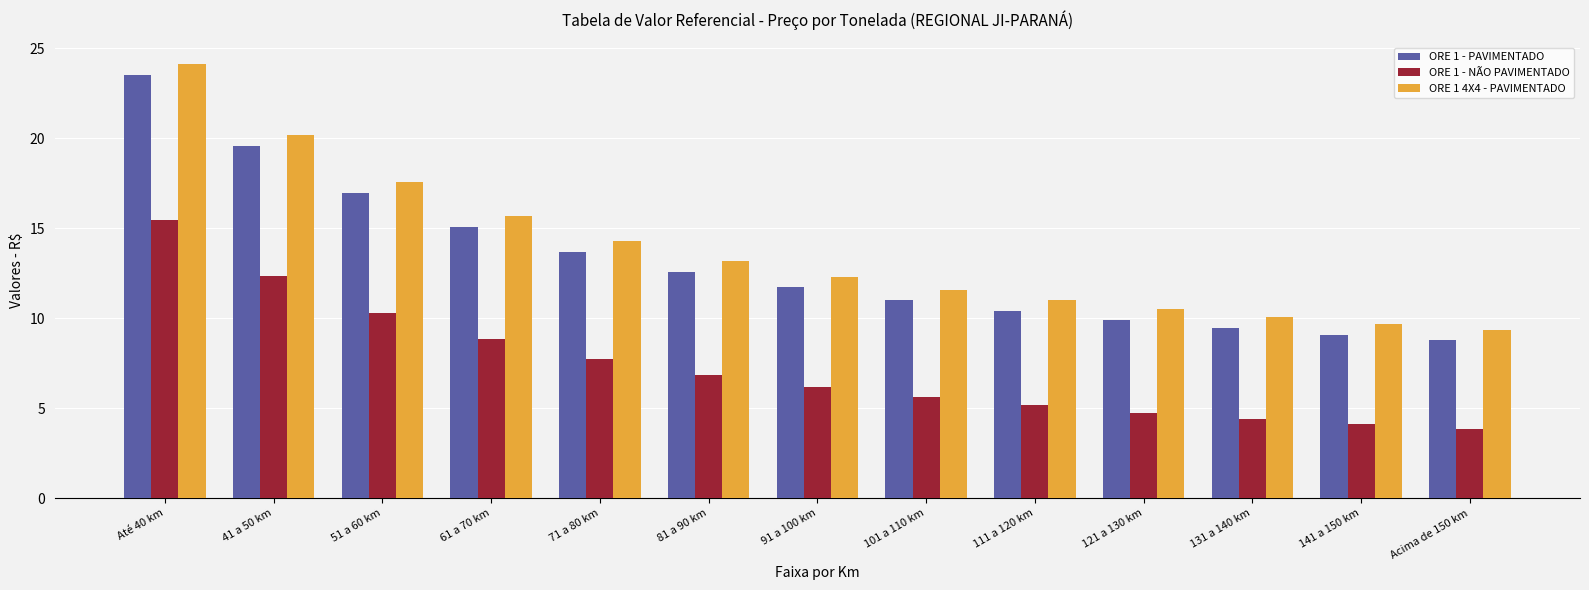

Which label corresponds to the smallest value in the chart?

Acima de 150 km